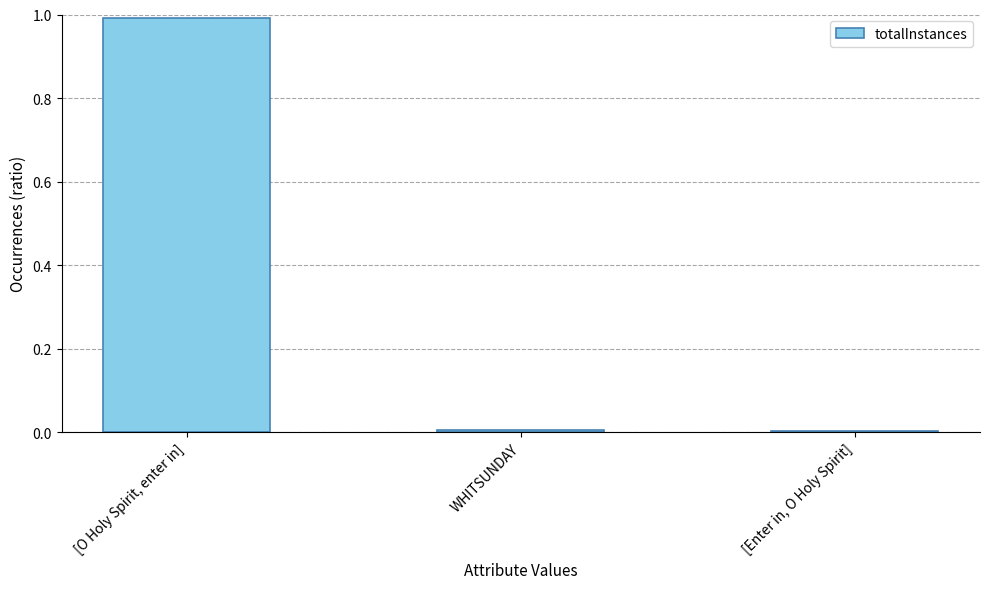

The value at [Enter in, O Holy Spirit] is 0.0. True or false?

True